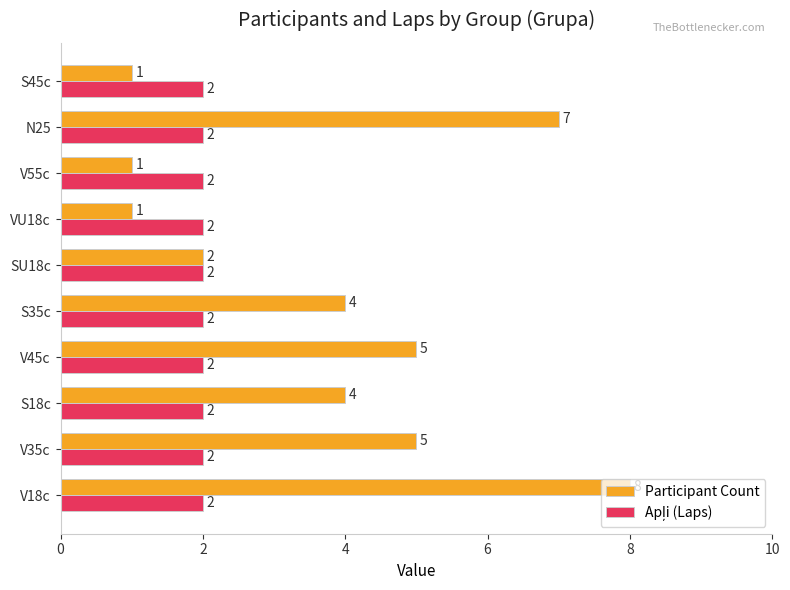

The Participant Count series shows 7 at N25. True or false?

True